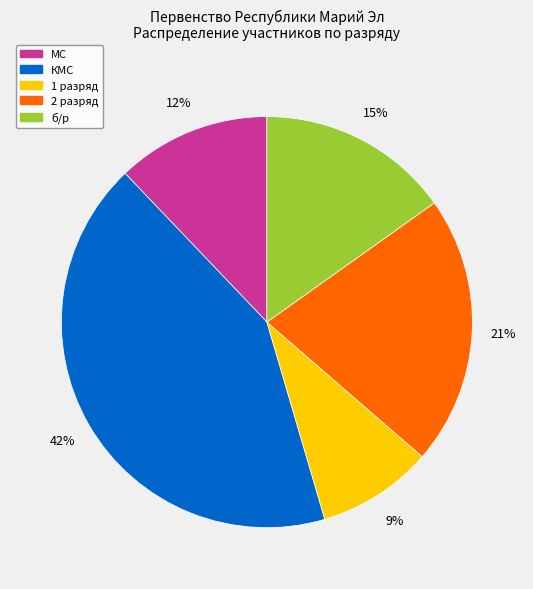

Does any single category account for the majority?

No